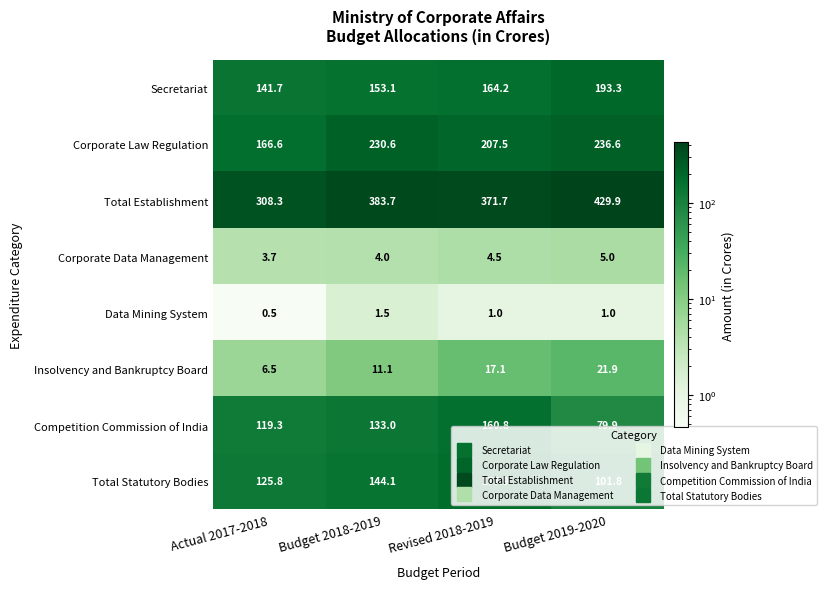

Which series has the largest total across all categories?

Total Establishment